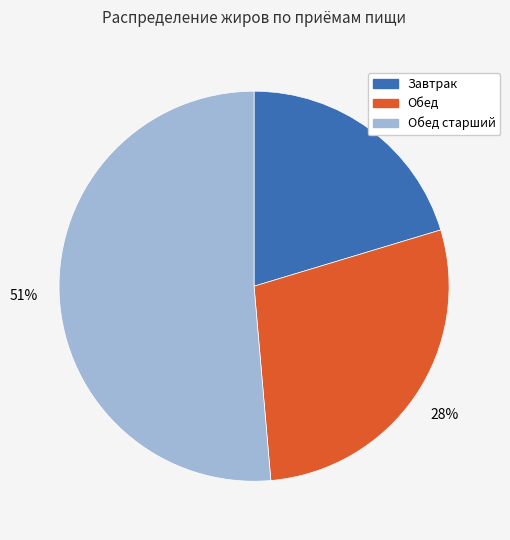

How many slices are in this pie chart?

3